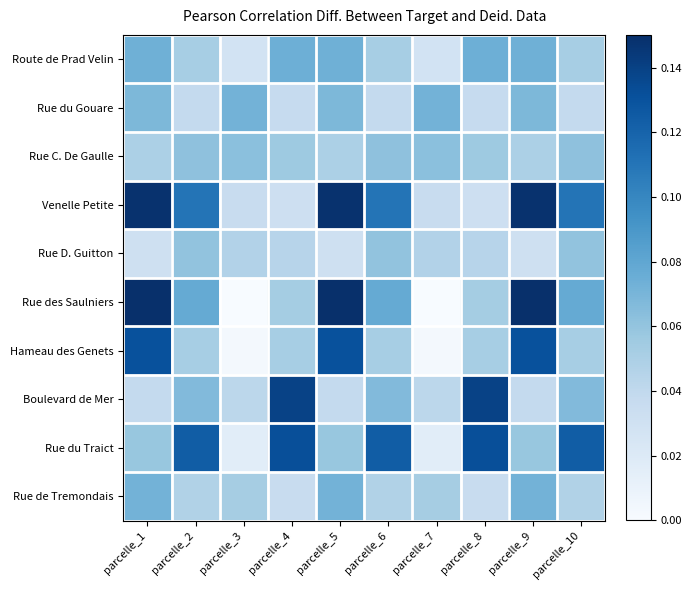

At which category is the sum across all series the highest?

parcelle_1